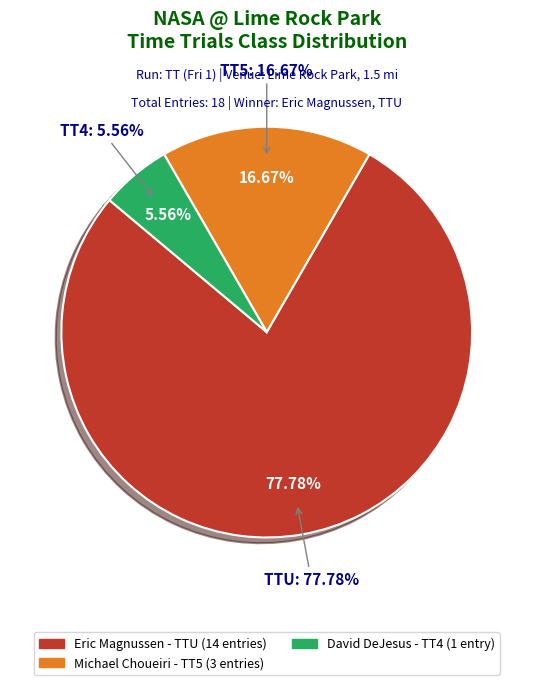

To the nearest percent, what percentage of the pie is TT4?

6%